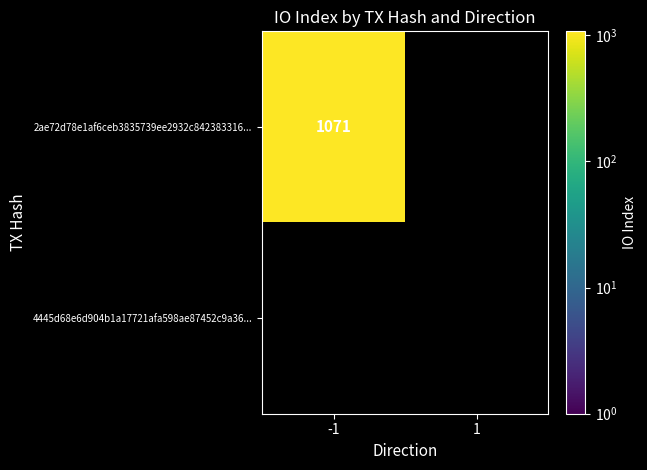

Rank the series at 1 from highest to lowest value.

2ae72d78e1af6ceb3835739ee2932c842383316, 4445d68e6d904b1a17721afa598ae87452c9a36